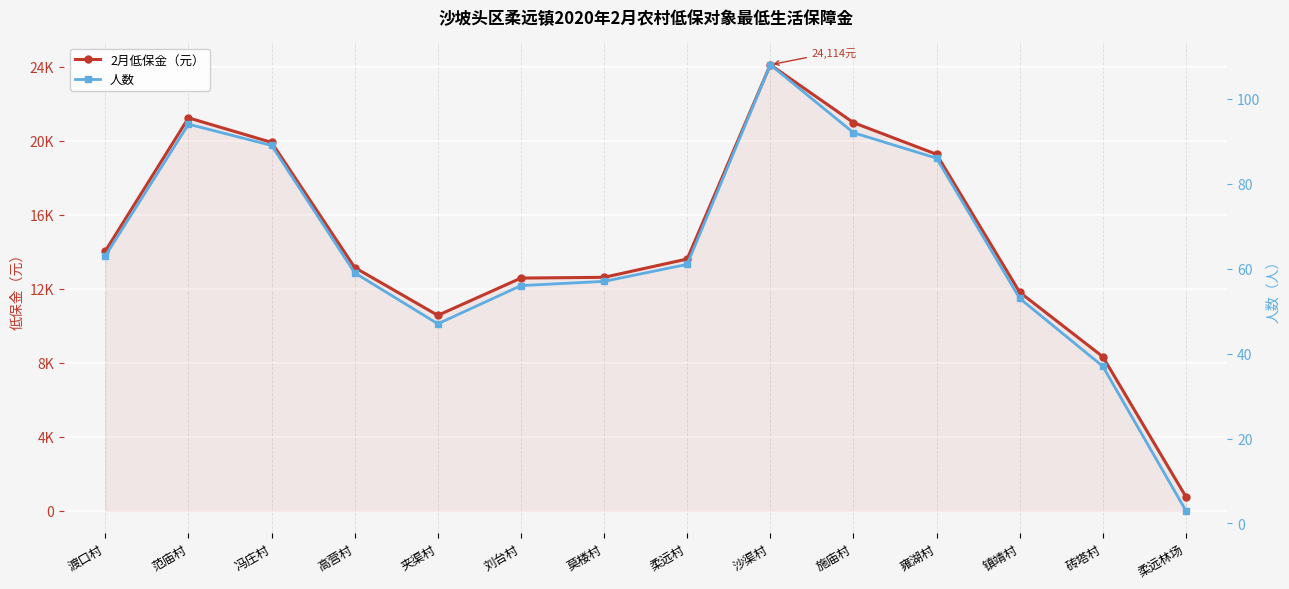

True or false: 人数 and 2月低保金（元） intersect in this chart.

False